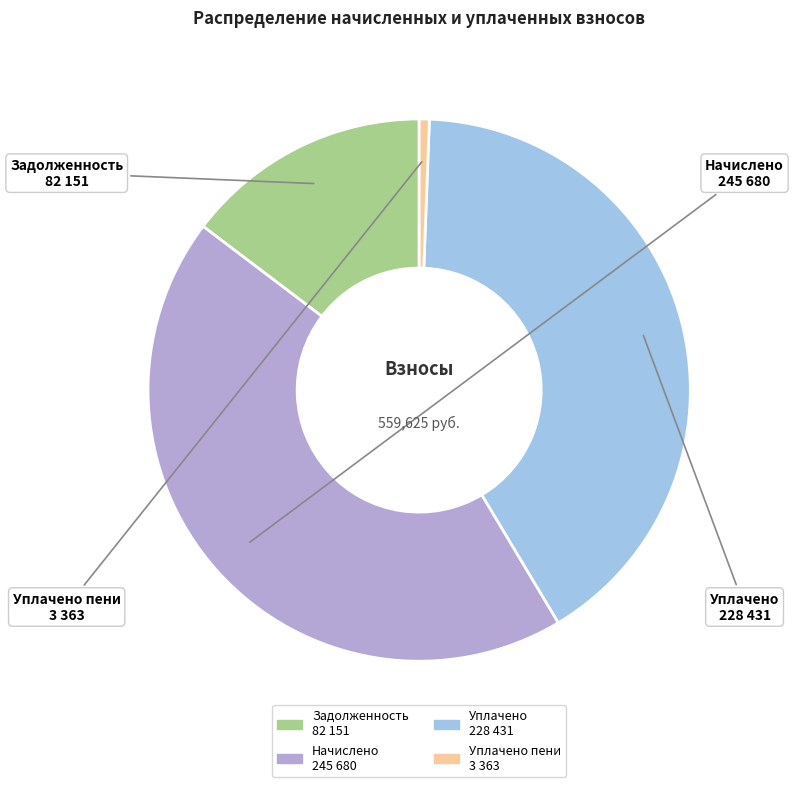

How many segments does this pie chart have?

4